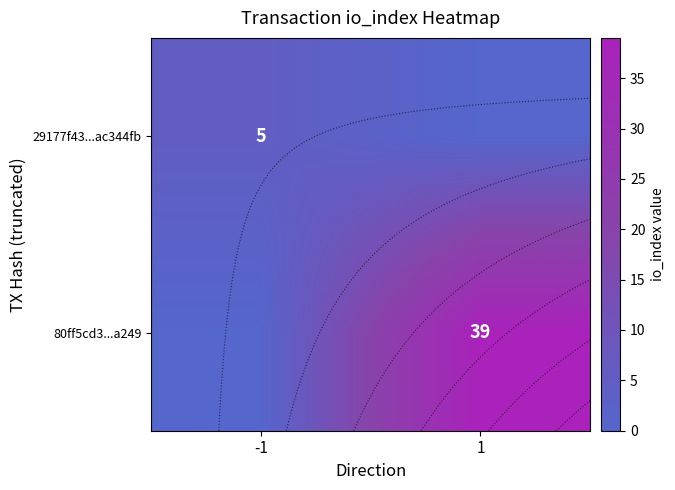

The 29177f43...ac344fb series shows 5 at -1. True or false?

True